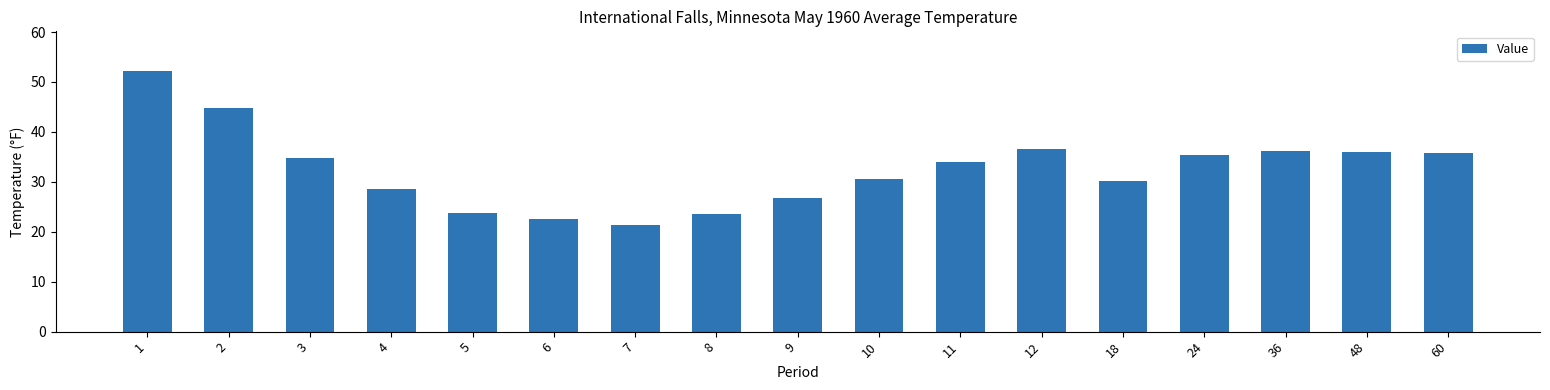

What is the value of the 14th bar from the left?

35.3